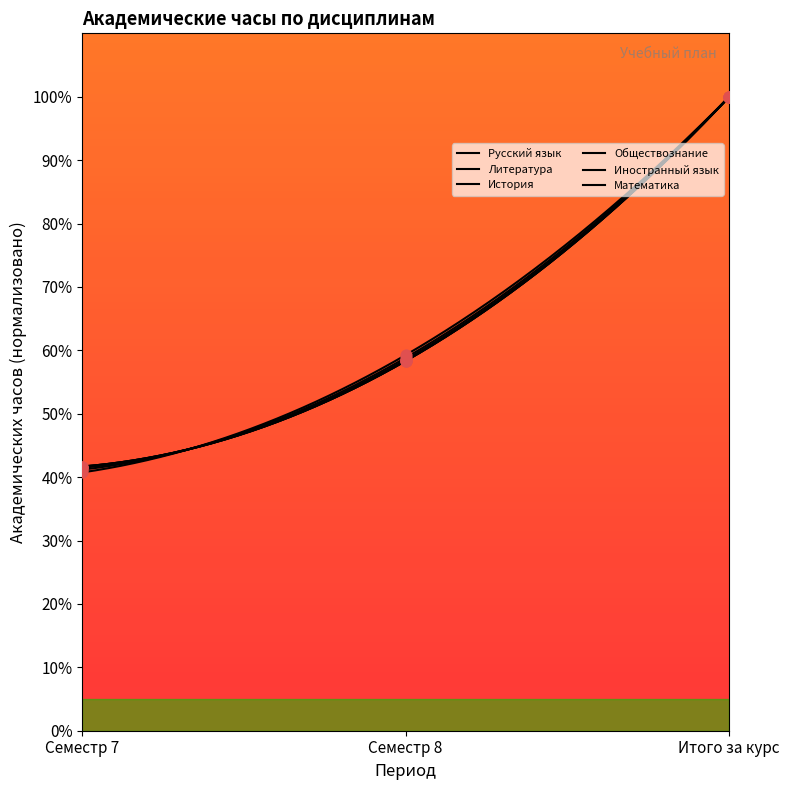

Which series reaches the minimum Y coordinate?

Литература